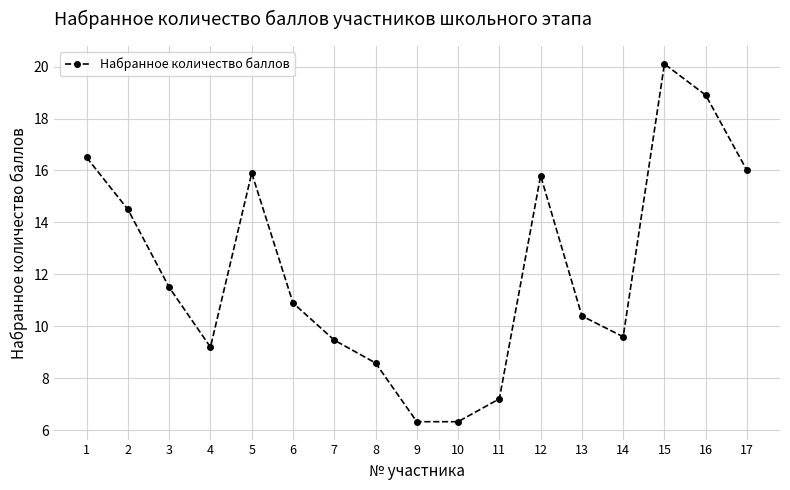

Where is the first local minimum?

4